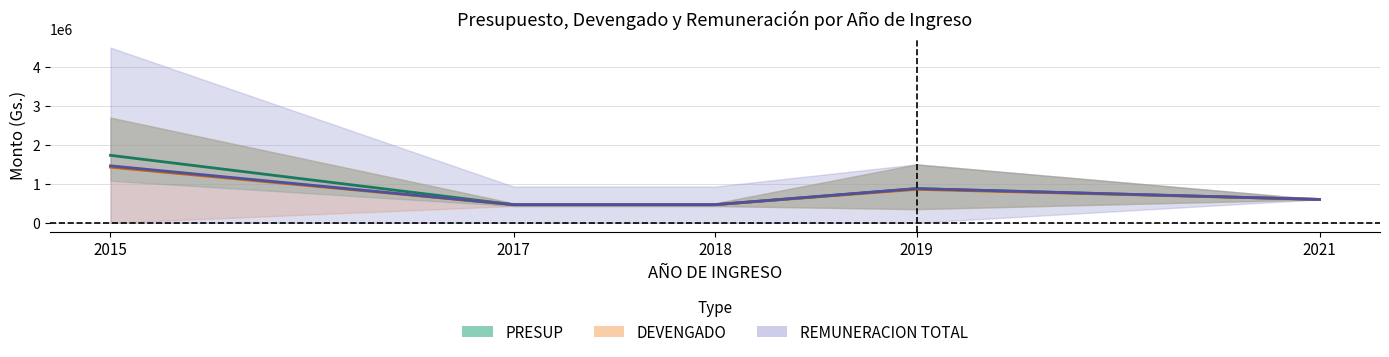

Read the DEVENGADO value at 2018.

465000.0